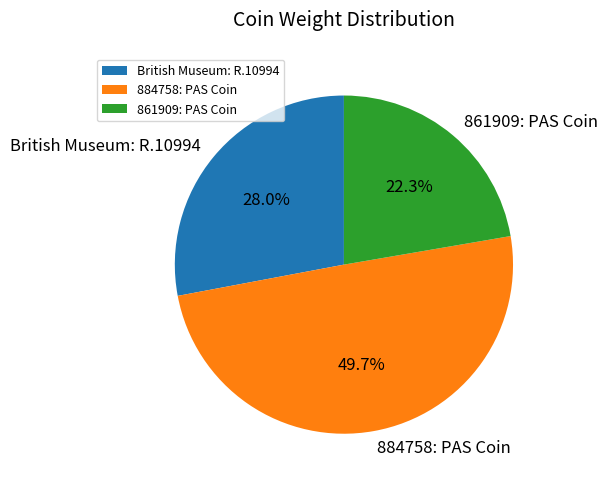

Approximately how many times larger is the value at British Museum: R.10994 compared to 861909: PAS Coin?

1.3